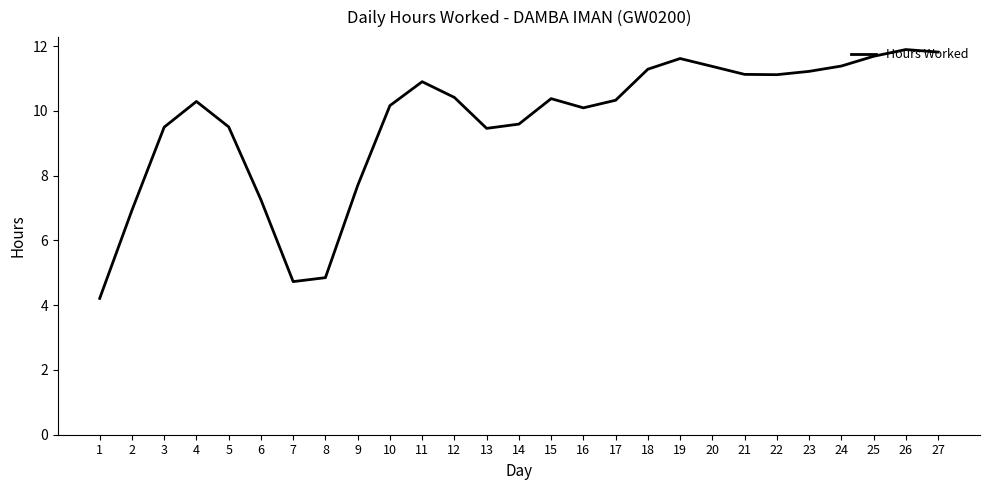

What is the ratio of the value at 2 to the value at 24?

0.6